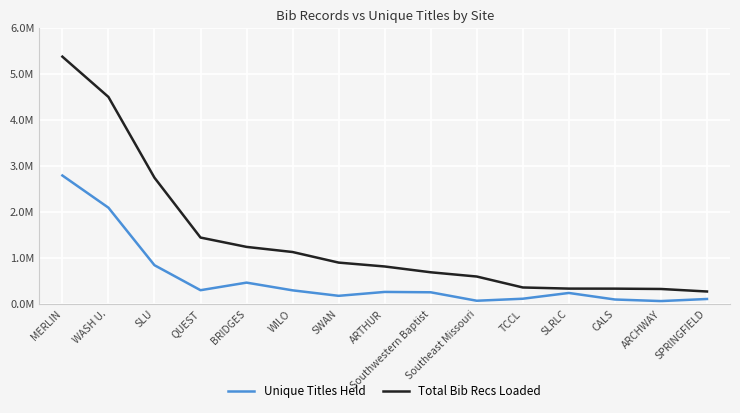

True or false: Total Bib Recs Loaded and Unique Titles Held intersect in this chart.

False